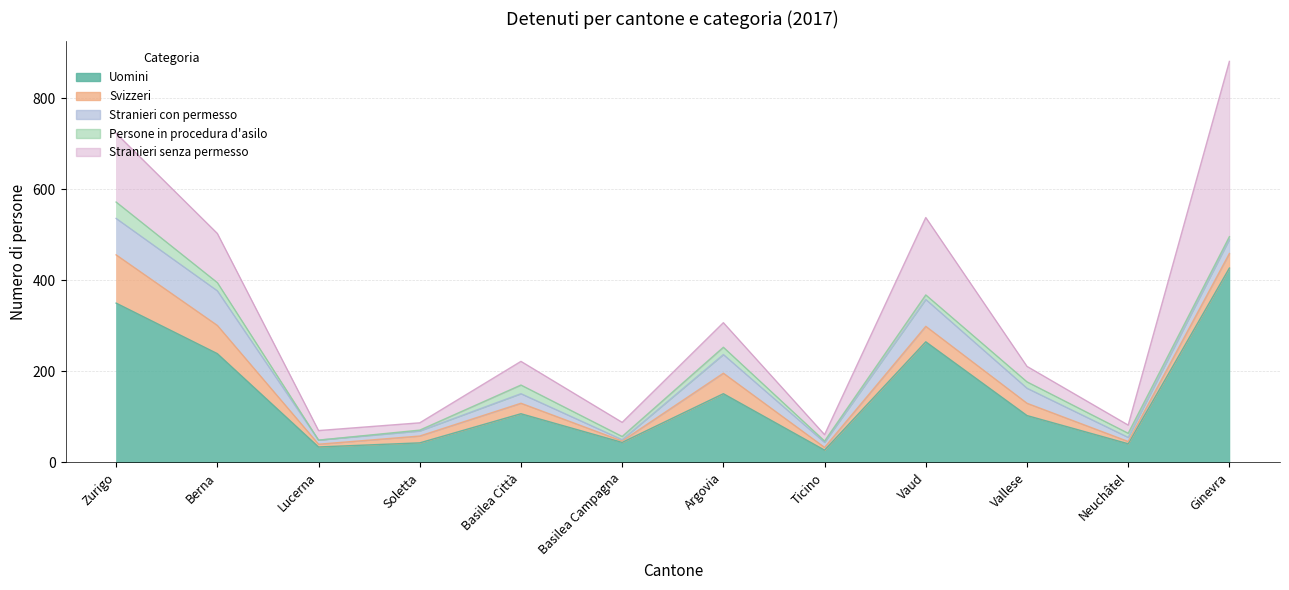

What value does the Svizzeri series have at Argovia, to the nearest 5?

45